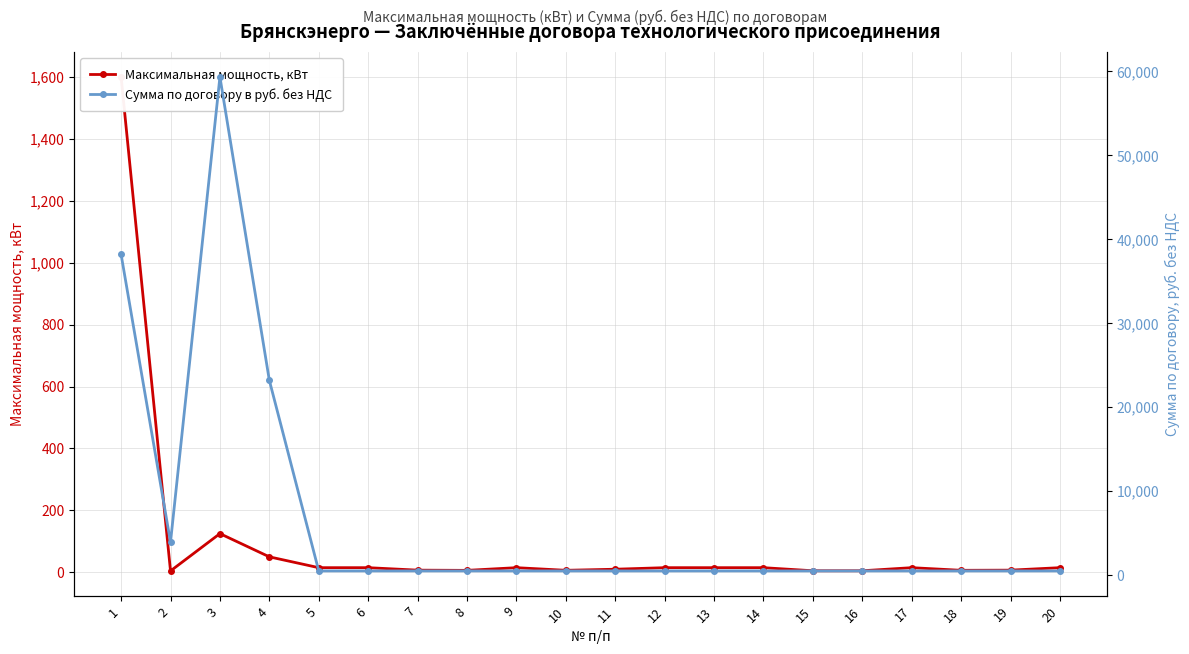

Is the value of Сумма по договору в руб. без НДС at 13 greater than the value of Максимальная мощность, кВт at 8?

Yes